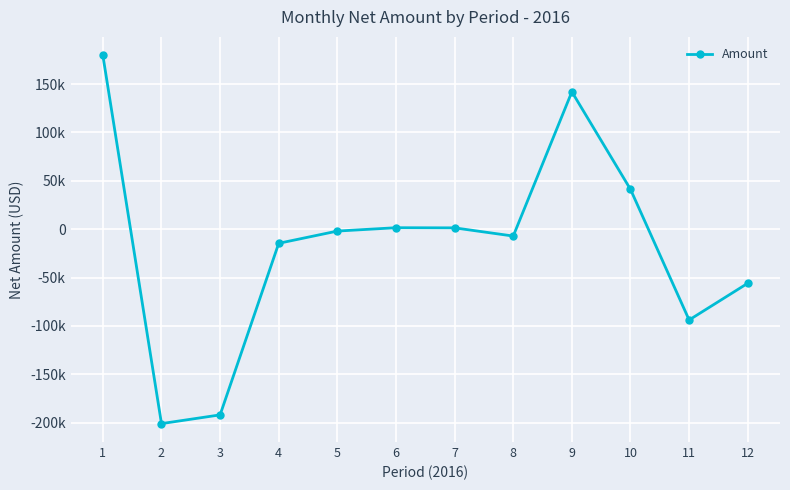

What is the maximum value shown in the chart?

179737